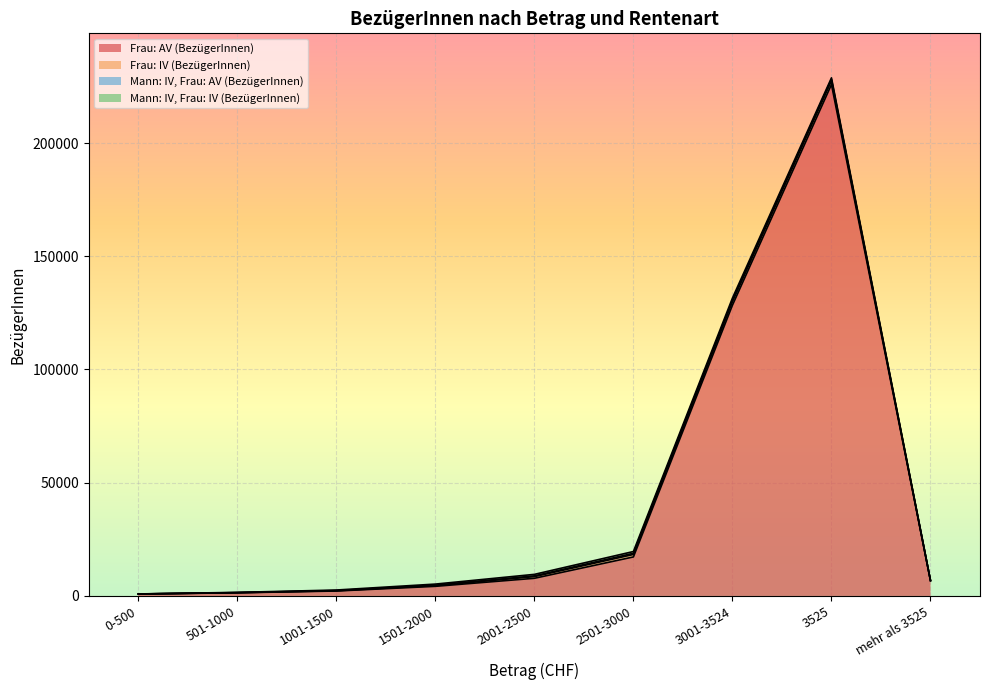

List the series in order of their peak value, highest first.

Frau: AV (BezügerInnen), Frau: IV (BezügerInnen), Mann: IV, Frau: IV (BezügerInnen), Mann: IV, Frau: AV (BezügerInnen)